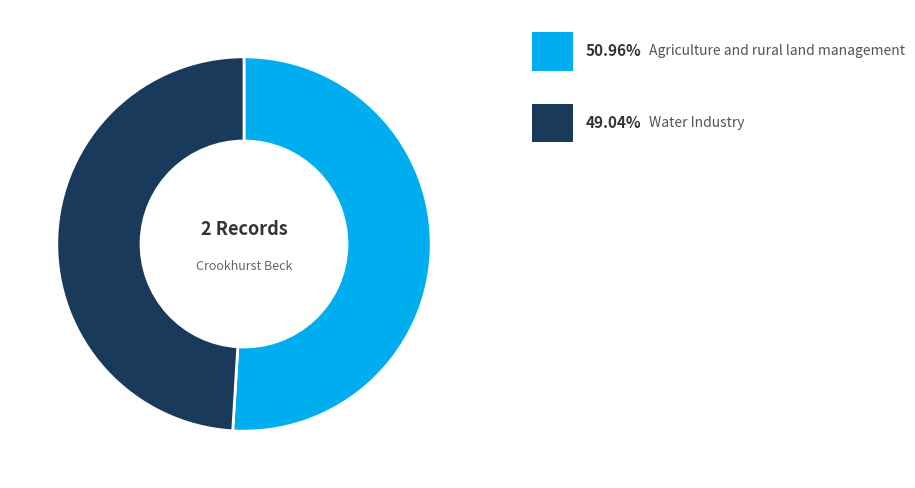

Is there a majority slice in this chart?

Yes